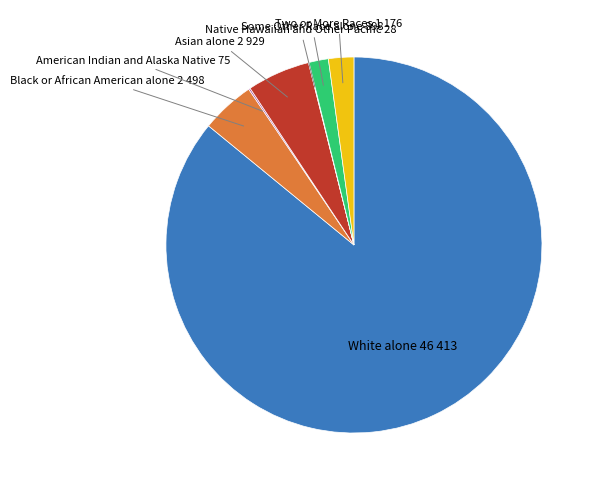

How many segments does this pie chart have?

7